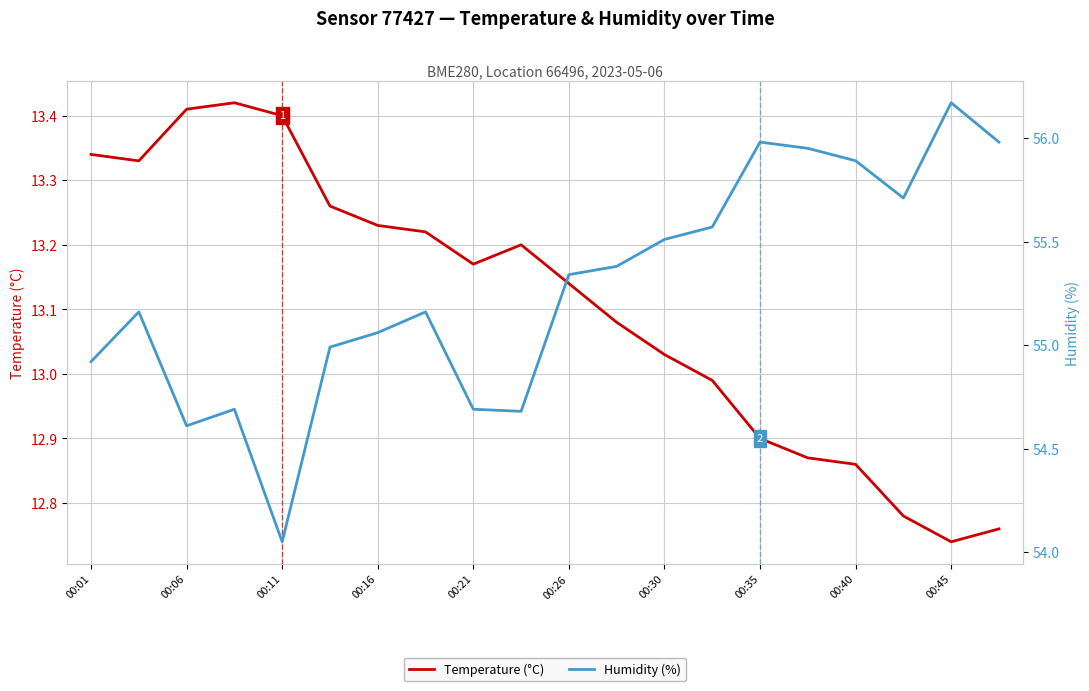

Does the chart display data point markers on the line(s)?

No